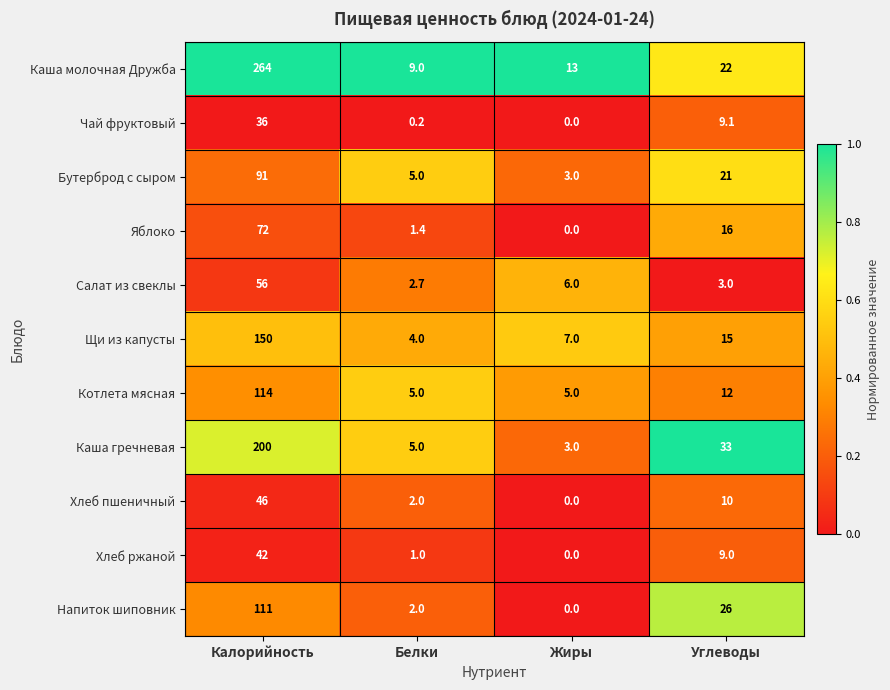

List the series in order of their peak value, lowest first.

Чай фруктовый, Хлеб ржаной, Хлеб пшеничный, Салат из свеклы, Яблоко, Бутерброд с сыром, Напиток шиповник, Котлета мясная, Щи из капусты, Каша гречневая, Каша молочная Дружба